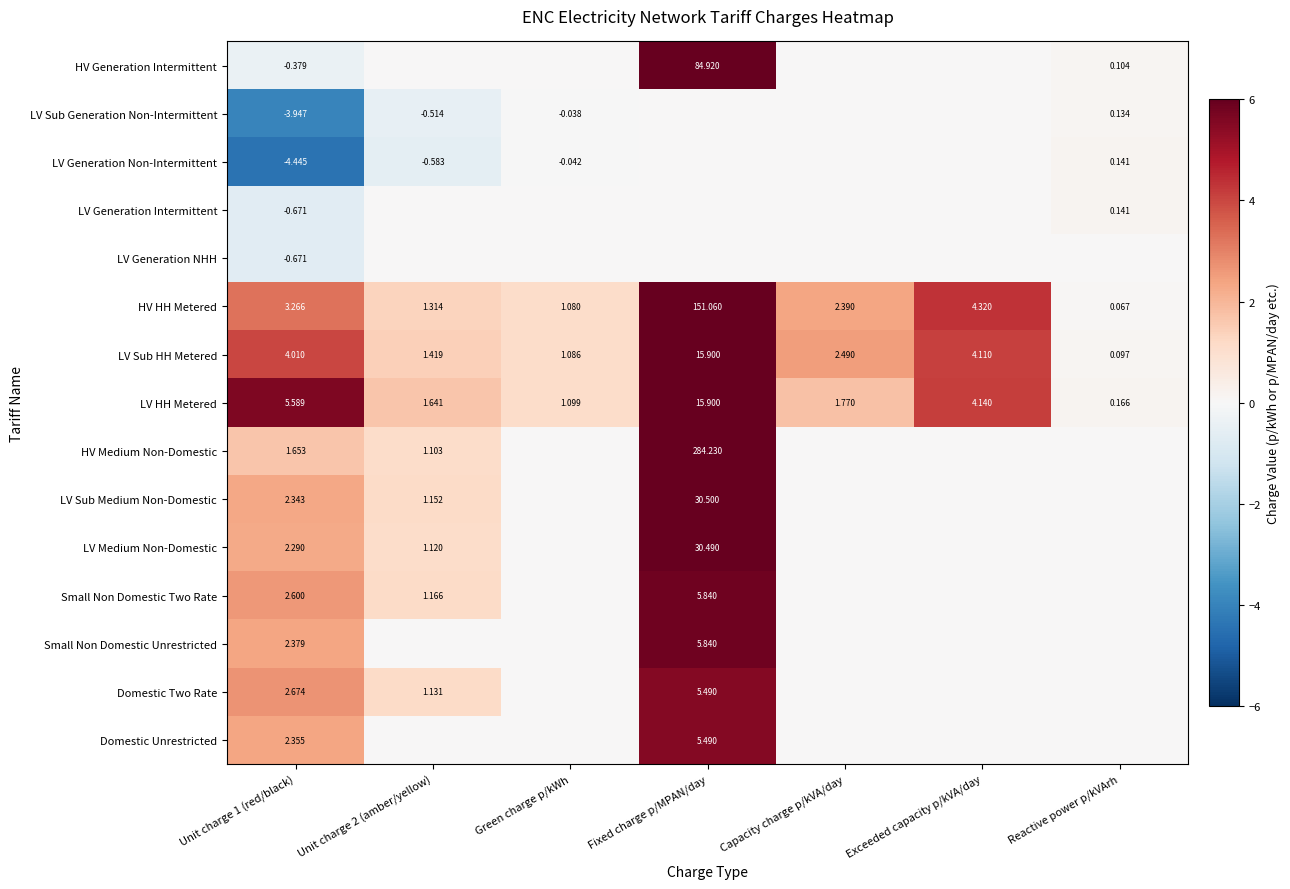

How many categories are shown in the chart?

7